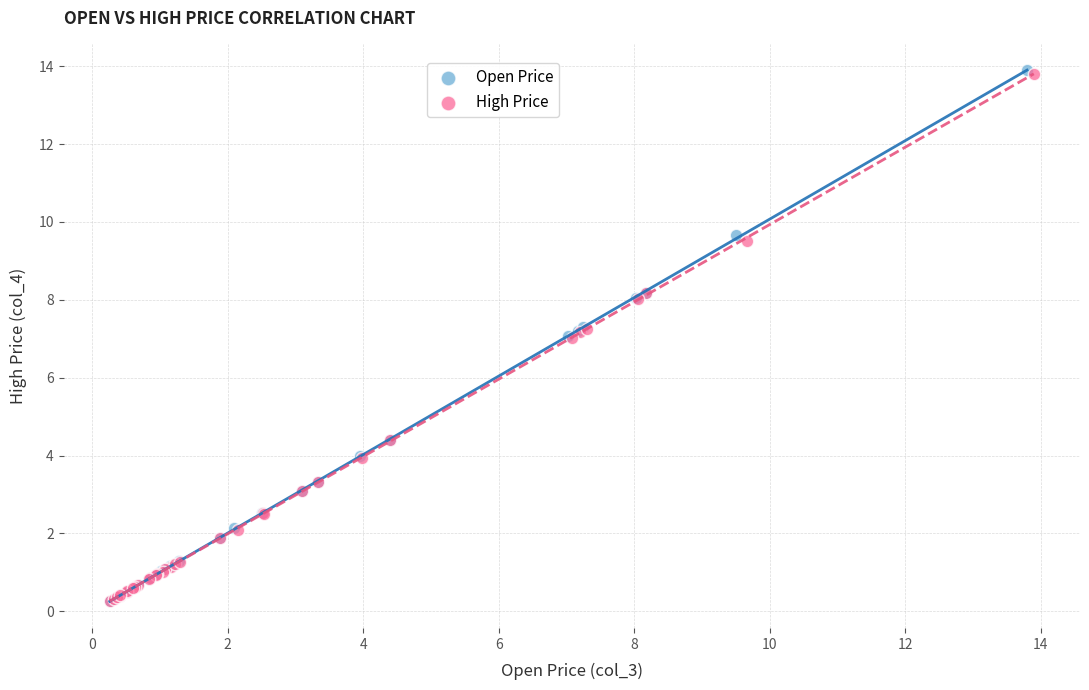

Which series has the widest spread of Y values?

Open Price